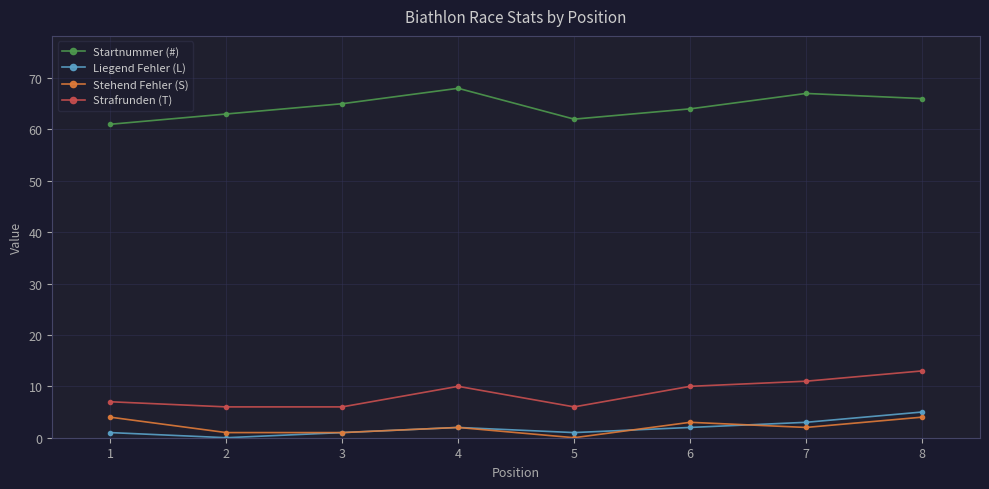

Reading right to left, extract all data points from this chart.

Startnummer (#): 8=66	7=67	6=64	5=62	4=68	3=65	2=63	1=61
Liegend Fehler (L): 8=5	7=3	6=2	5=1	4=2	3=1	2=0	1=1
Stehend Fehler (S): 8=4	7=2	6=3	5=0	4=2	3=1	2=1	1=4
Strafrunden (T): 8=13	7=11	6=10	5=6	4=10	3=6	2=6	1=7